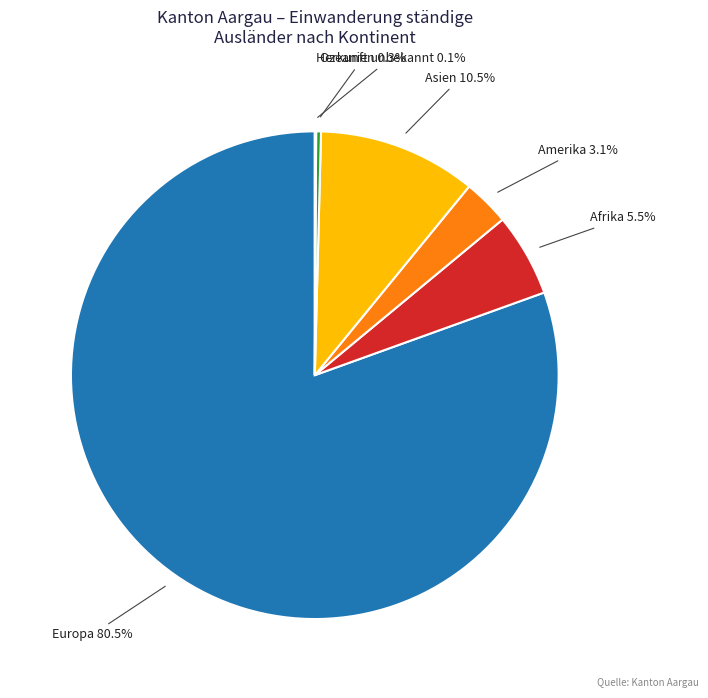

Is there any slice that represents more than half of the pie?

Yes